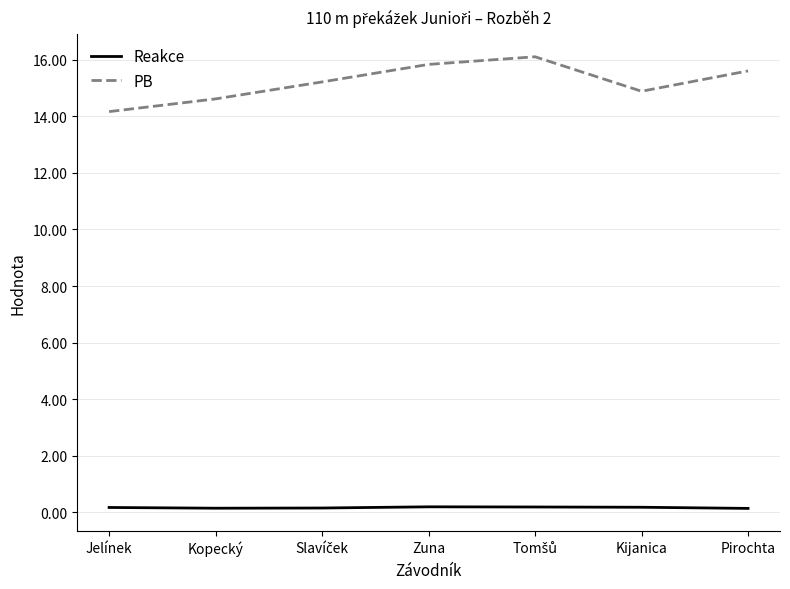

How many categories are shown in the chart?

7